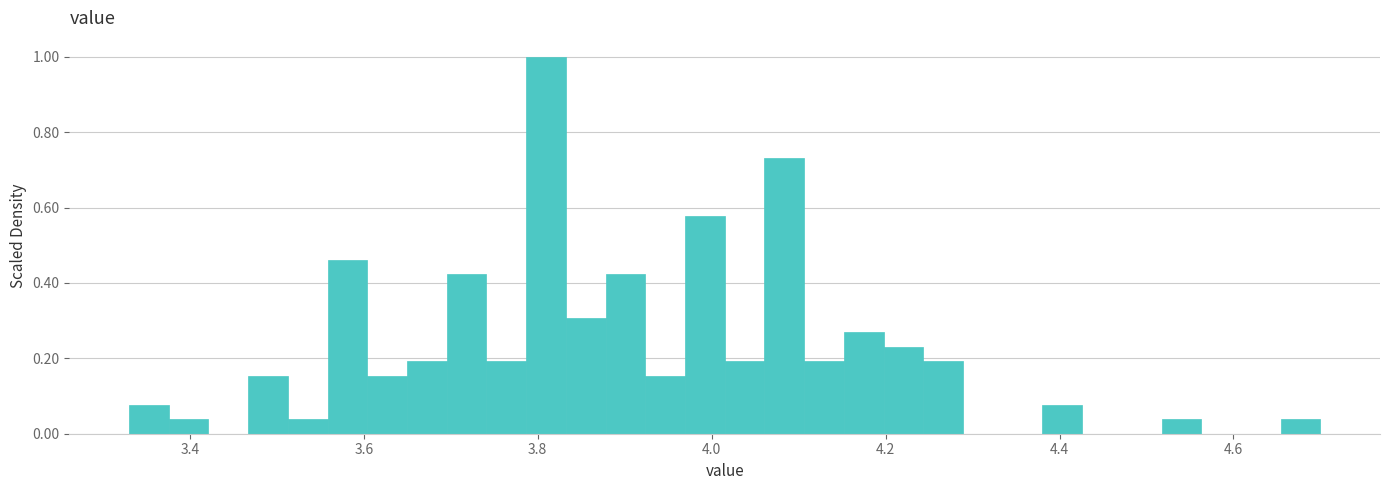

Around what value on the x-axis is the tallest bar? Give the approximate position of its centre, as read against the axis.

3.80